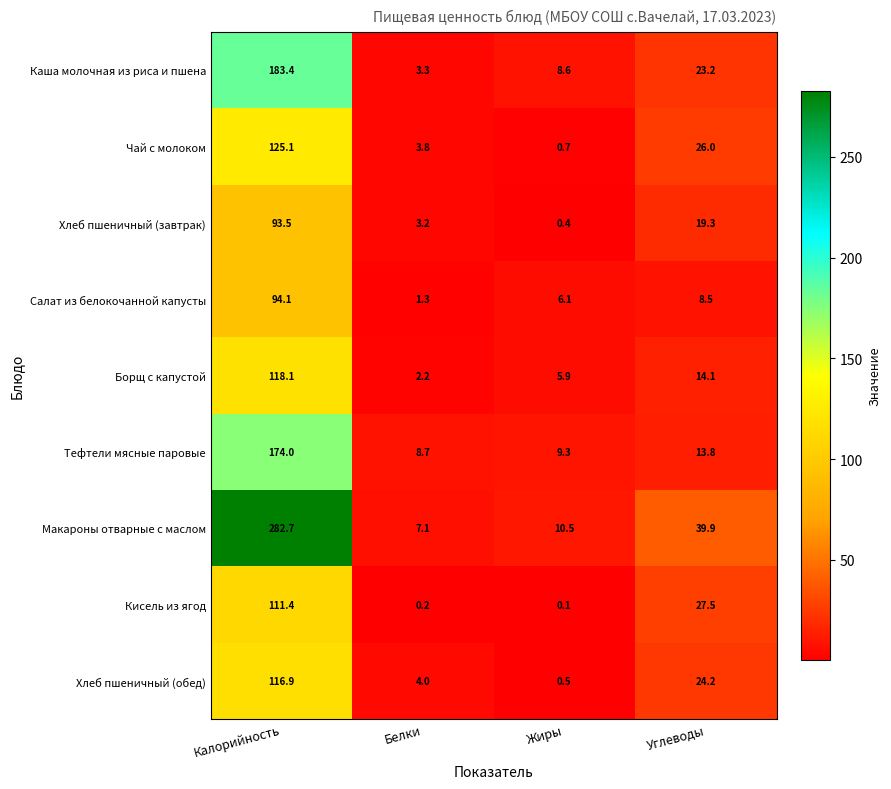

How many values in the Хлеб пшеничный (обед) series are below 24?

2